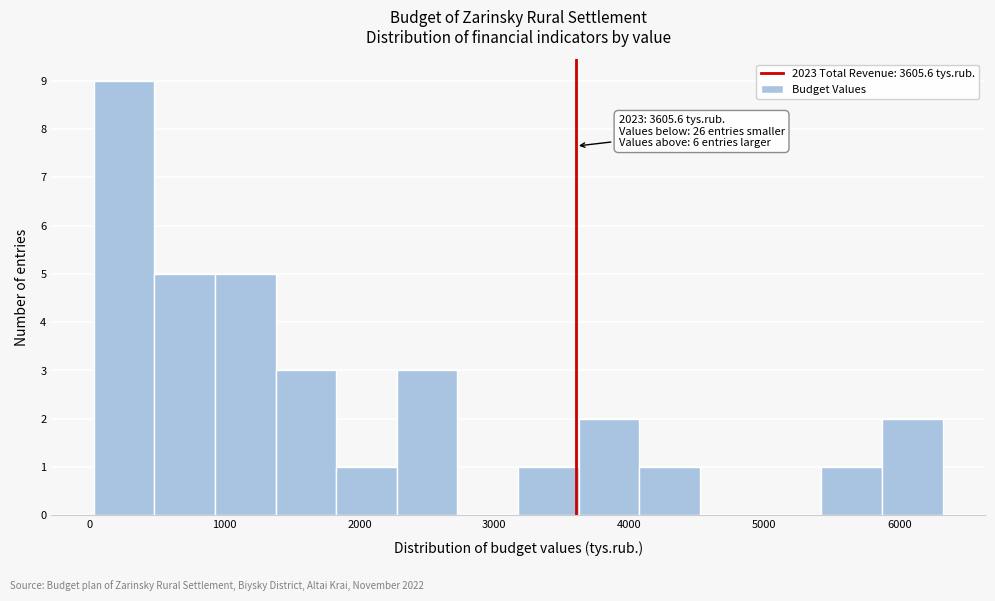

Over which range of the x-axis is the bar tallest?

0 to 500